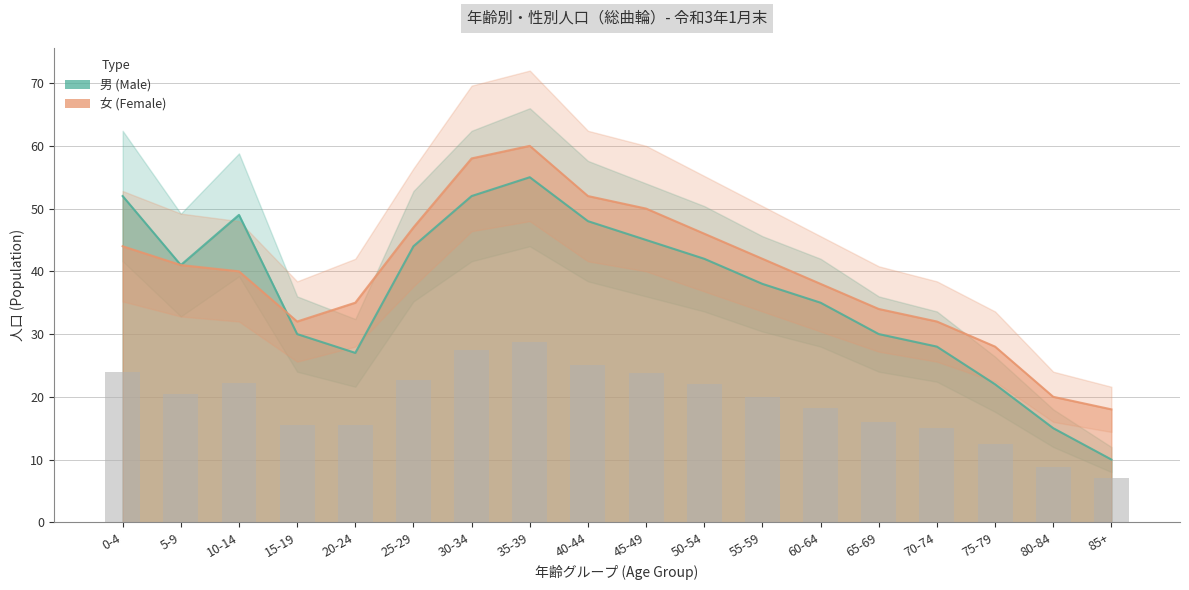

Rank the series at 15-19 from highest to lowest value.

女 (Female), 男 (Male)